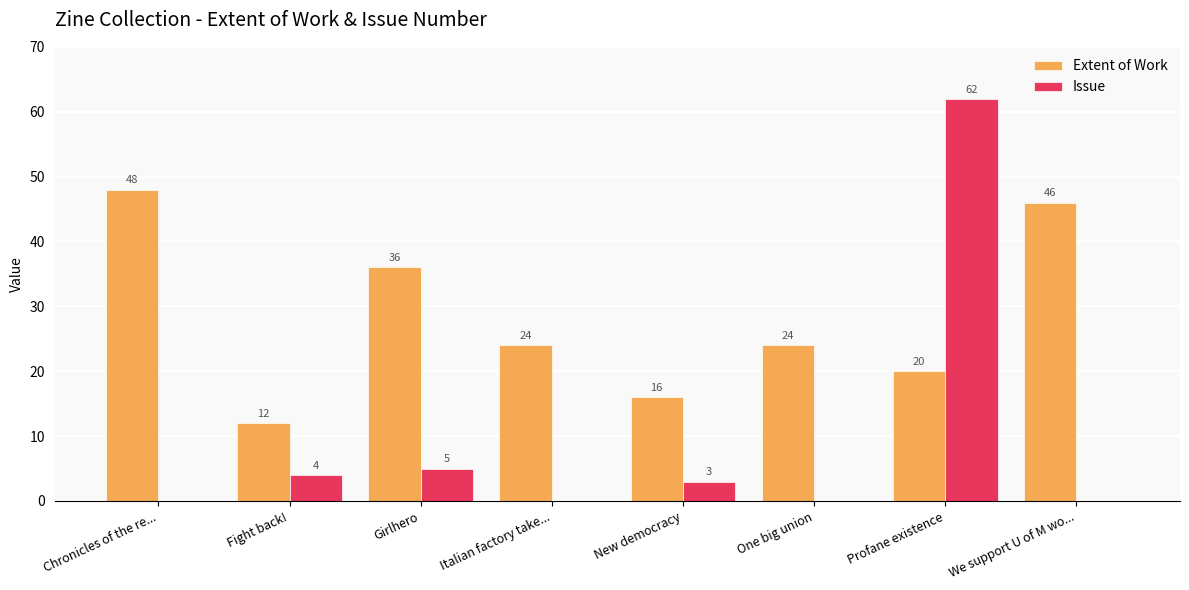

At which category is the sum across all series the highest?

Profane existence